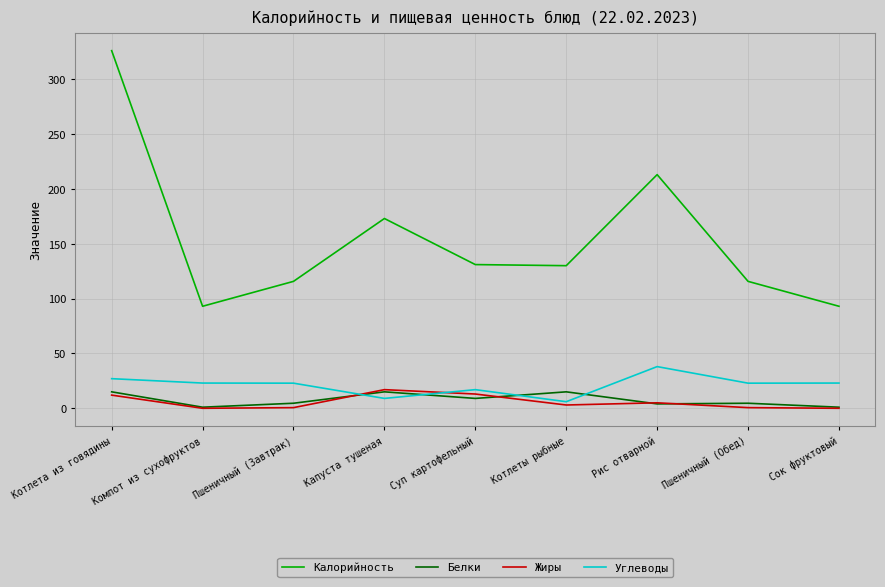

True or false: Калорийность has more than 2 interior local peaks.

False